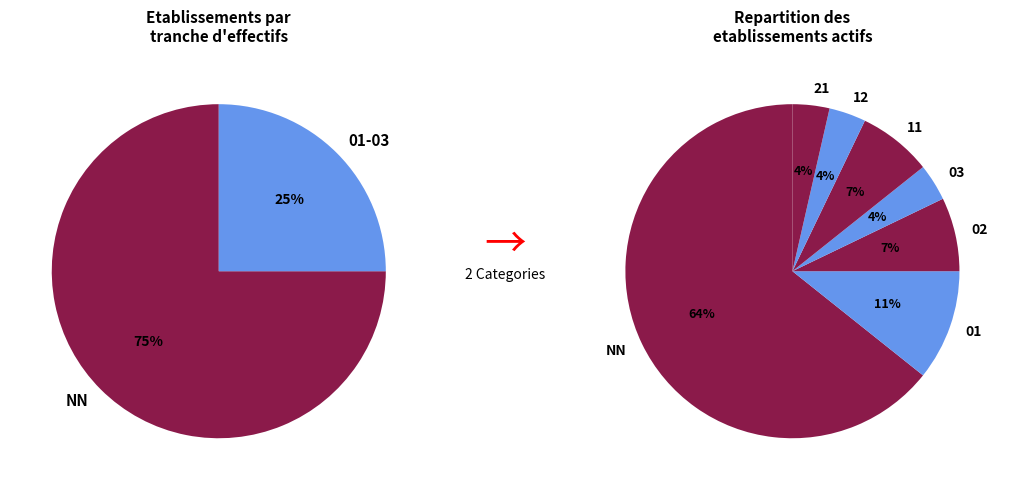

What is the total percentage of 02 and 11?

14.3%